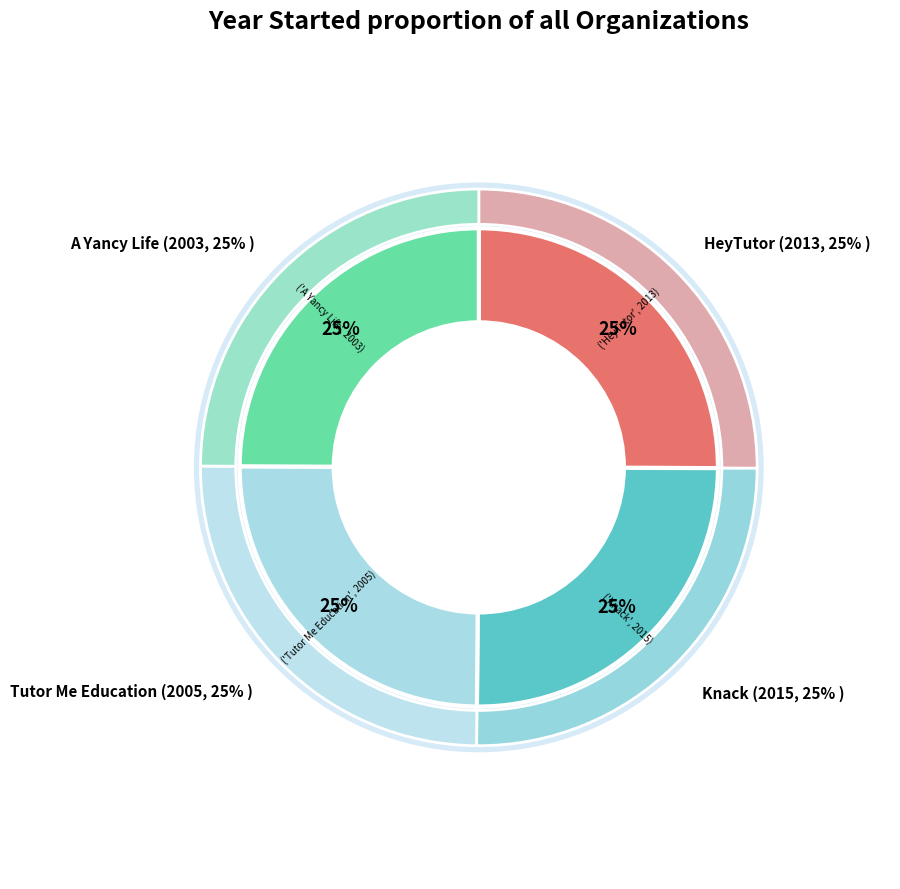

Between HeyTutor and Tutor Me Education, which is larger?

HeyTutor